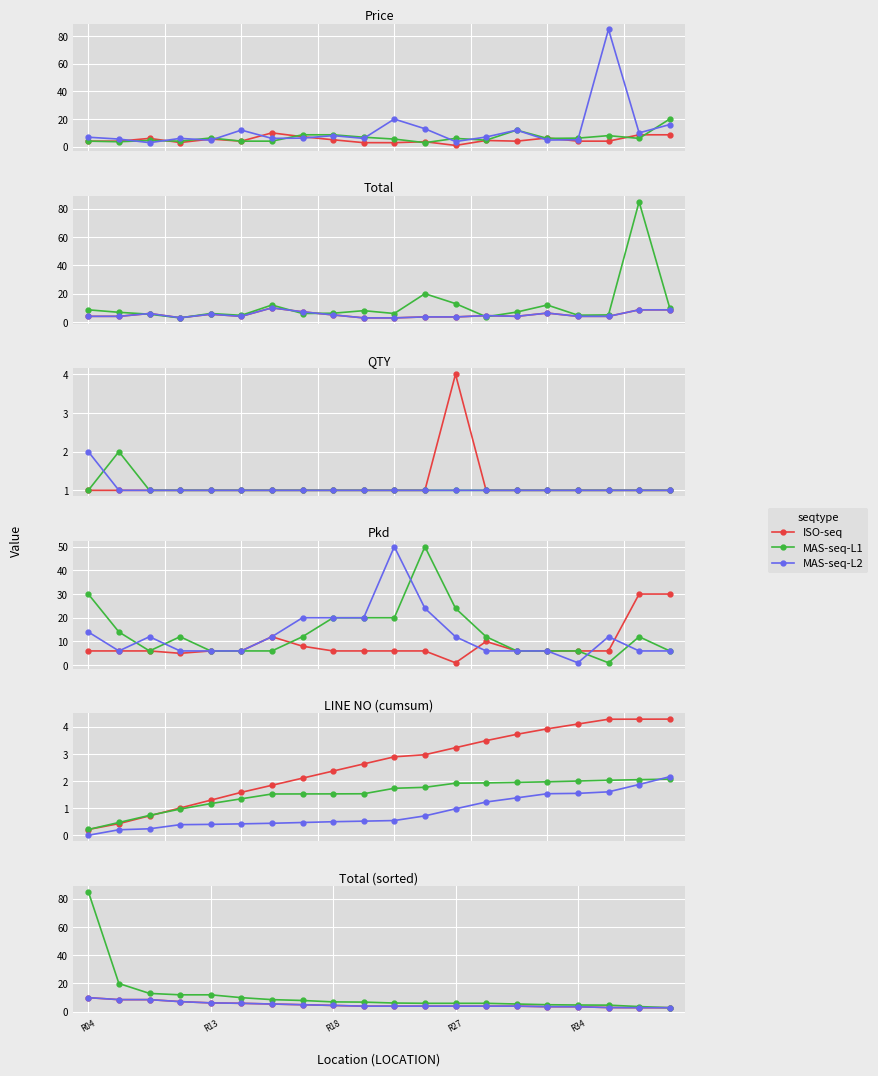

What is the sum of all MAS-seq-L1 values?

233.1